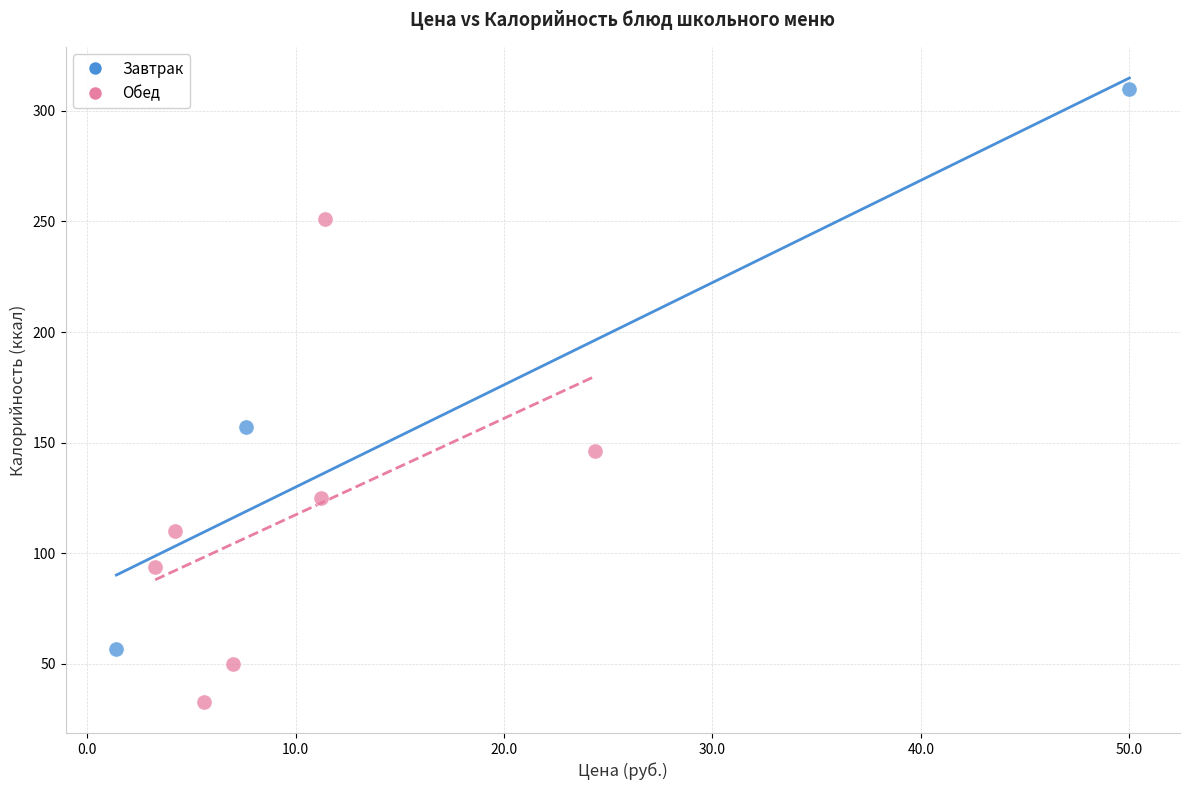

Which series has the largest Y range (max minus min)?

Завтрак